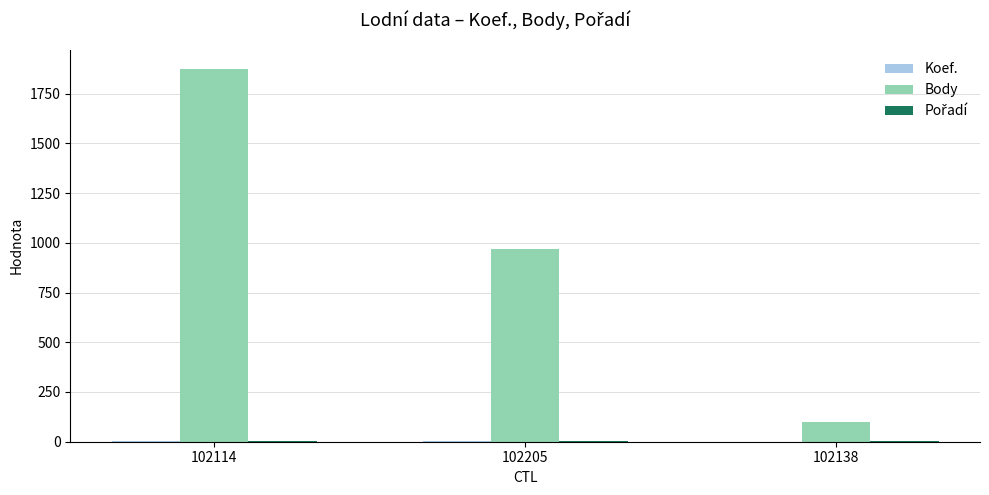

What is the maximum value shown in the chart?

1876